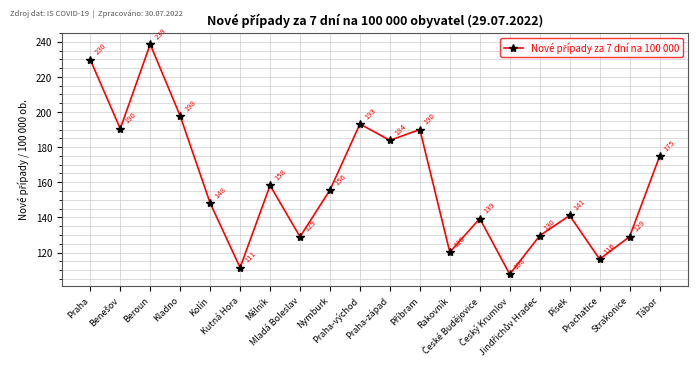

How many data points are above 155?

10